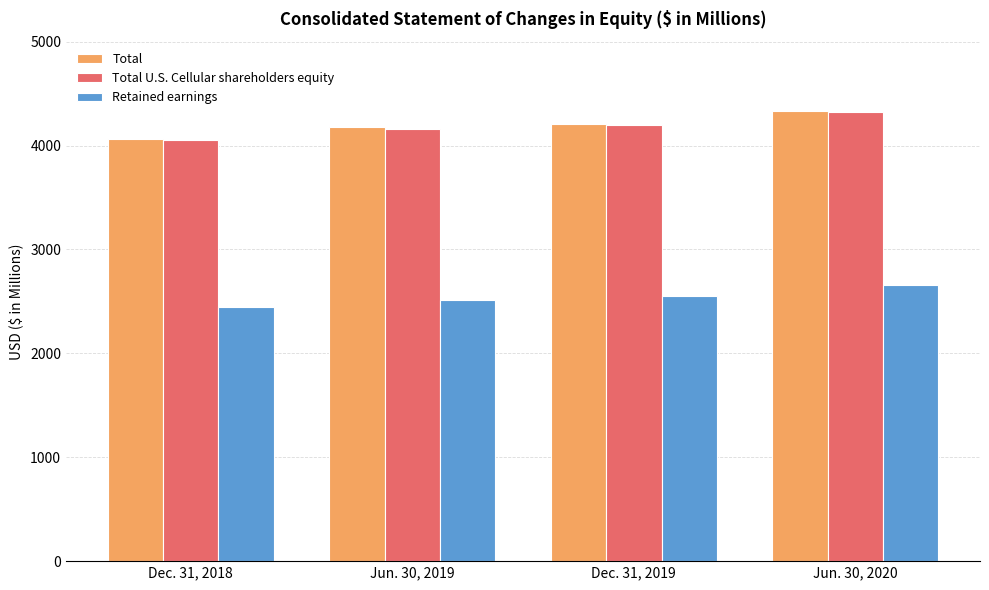

The Retained earnings series shows 2509 at Jun. 30, 2019. True or false?

True